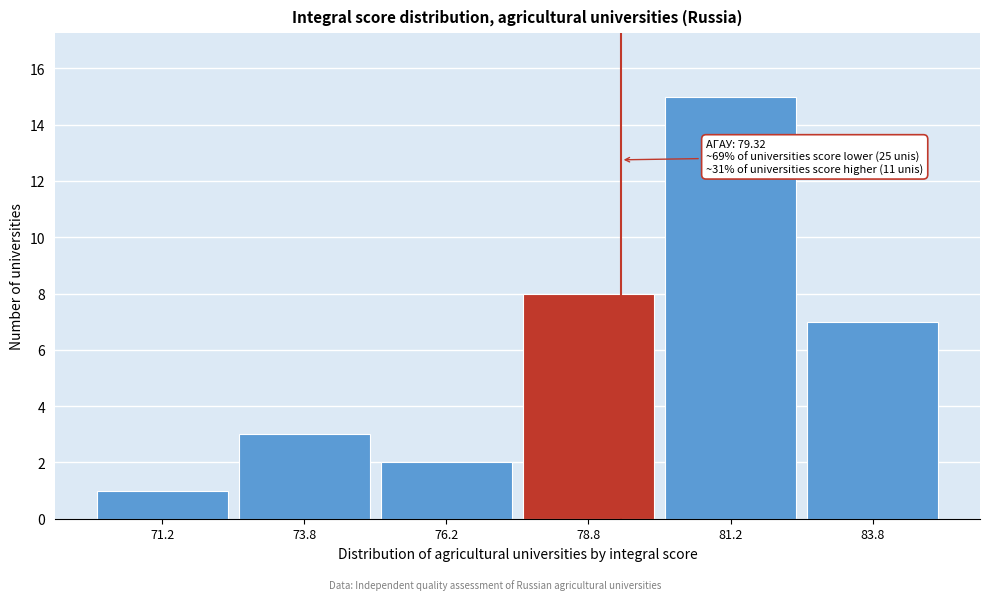

Which range on the x-axis has the tallest bar?

80.0 to 82.5